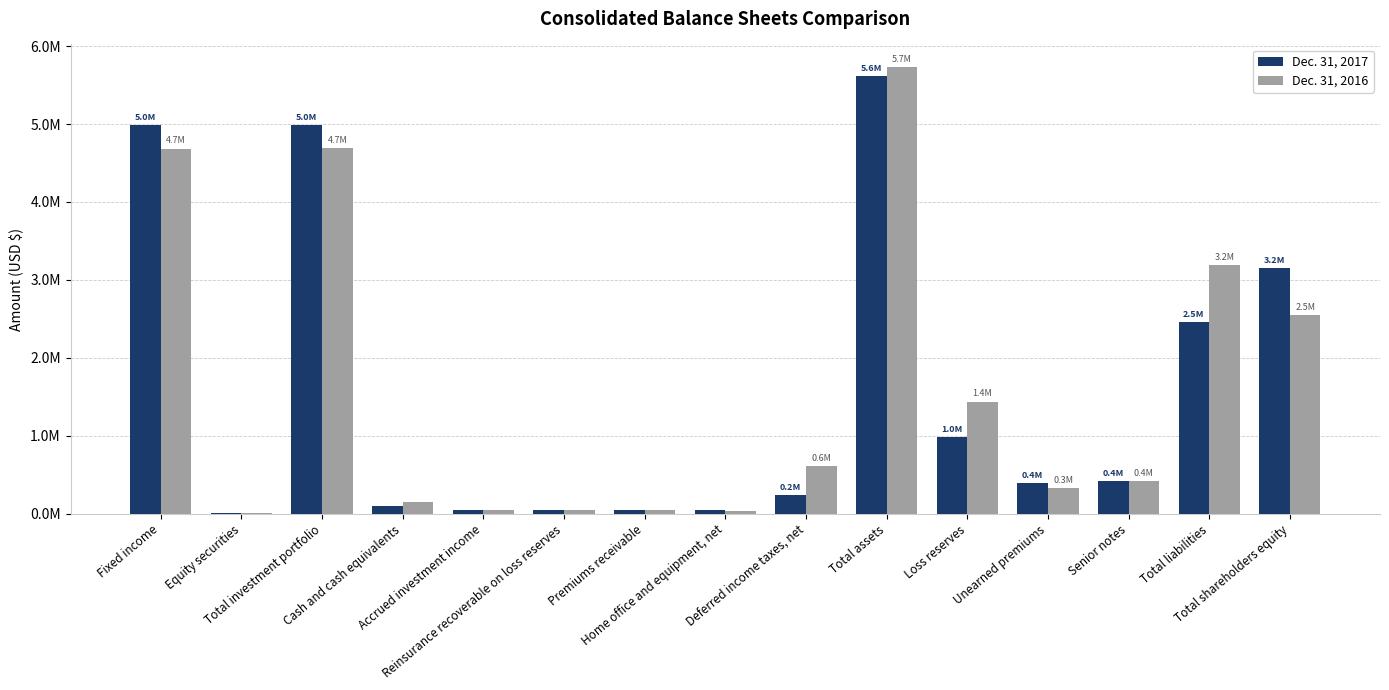

What is the highest value of the Dec. 31, 2017 series?

5619499